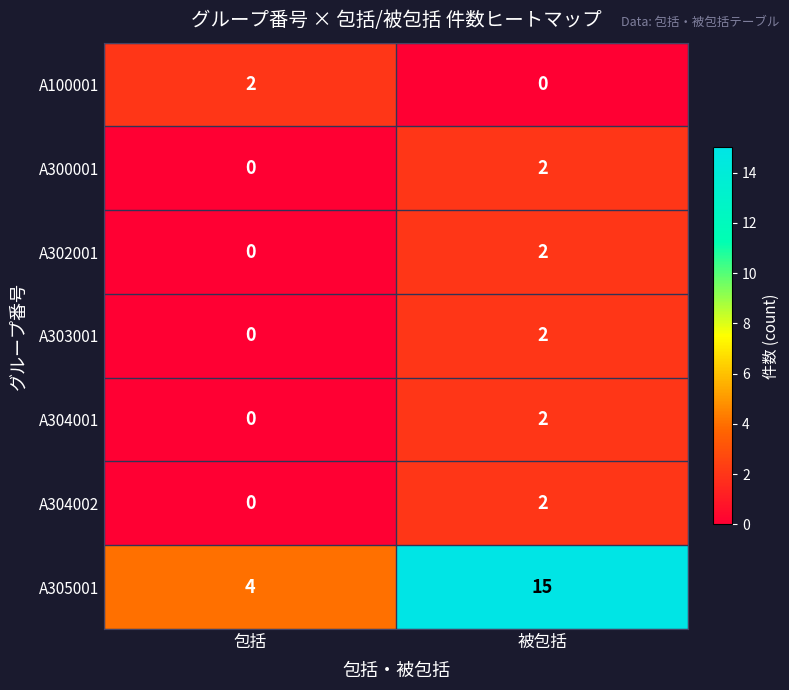

Reading left to right, what are all the values shown in this chart?

A100001: 2	0
A300001: 0	2
A302001: 0	2
A303001: 0	2
A304001: 0	2
A304002: 0	2
A305001: 4	15